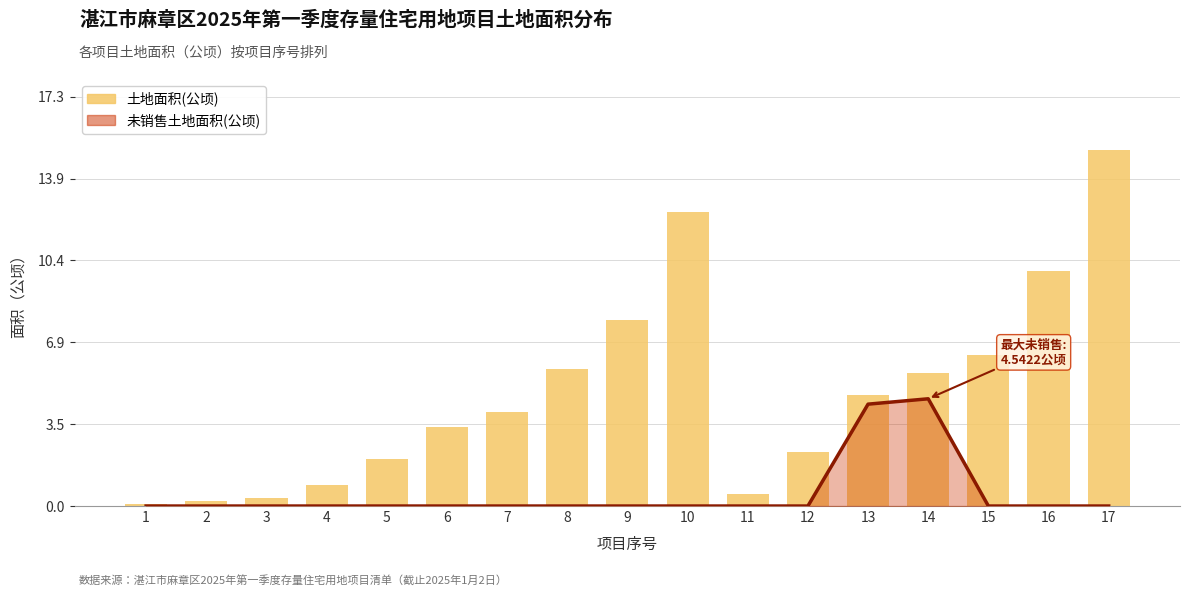

Reading right to left, transcribe all the data shown in this chart.

未销售面积趋势: 0.0	0.0	0.0	4.5	4.3	0.0	0.0	0.0	0.0	0.0	0.0	0.0	0.0	0.0	0.0	0.0	0.0
土地面积(公顷): 15.1	9.9	6.4	5.6	4.7	2.3	0.5	12.5	7.9	5.8	4.0	3.3	2.0	0.9	0.3	0.2	0.1